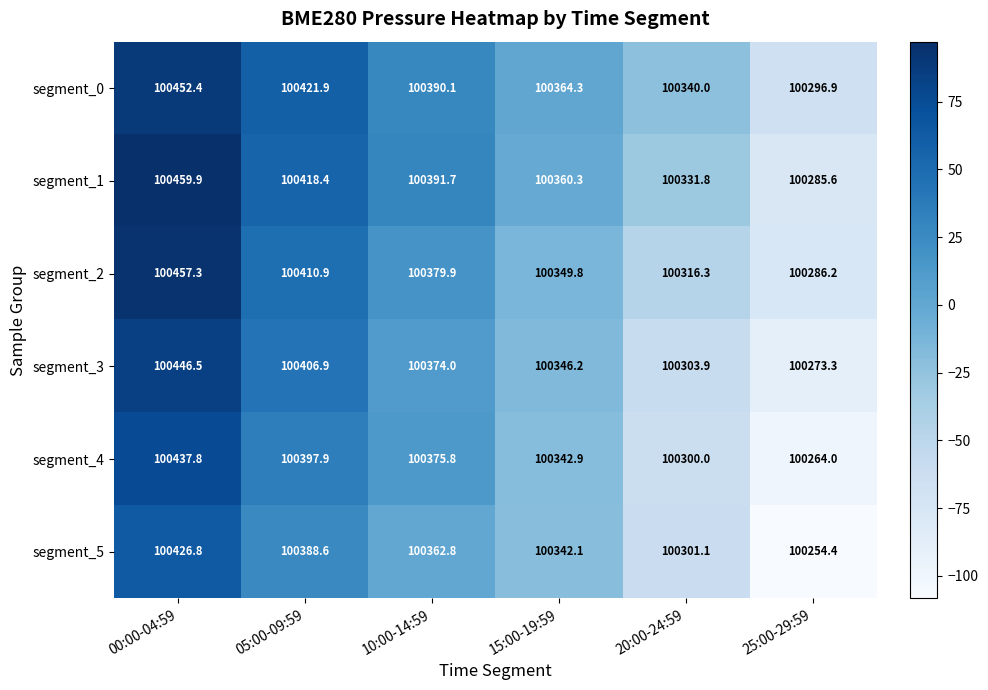

Count the number of categories in the chart.

6